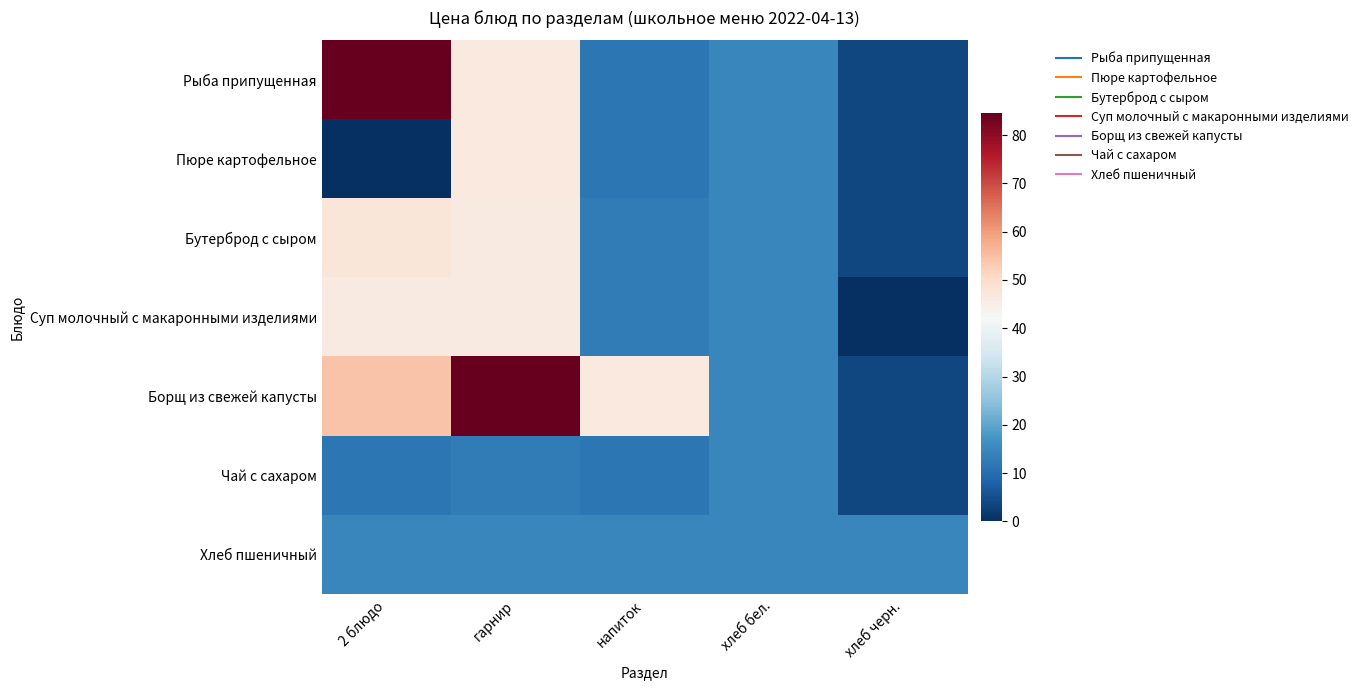

Reading right to left, transcribe all the data shown in this chart.

Рыба припущенная: хлеб черн.=1.1	хлеб бел.=4.0	напиток=3.2	гарнир=18.5	2 блюдо=84.5
Пюре картофельное: хлеб черн.=1.1	хлеб бел.=4.0	напиток=3.2	гарнир=18.5	2 блюдо=0.0
Бутерброд с сыром: хлеб черн.=1.1	хлеб бел.=4.0	напиток=3.5	гарнир=18.3	2 блюдо=20.2
Суп молочный с макаронными изделиями: хлеб черн.=0.0	хлеб бел.=4.0	напиток=3.5	гарнир=18.3	2 блюдо=18.3
Борщ из свежей капусты: хлеб черн.=1.1	хлеб бел.=4.0	напиток=18.5	гарнир=84.5	2 блюдо=32.5
Чай с сахаром: хлеб черн.=1.1	хлеб бел.=4.0	напиток=3.2	гарнир=3.5	2 блюдо=3.2
Хлеб пшеничный: хлеб черн.=4.0	хлеб бел.=4.0	напиток=4.0	гарнир=4.0	2 блюдо=4.0